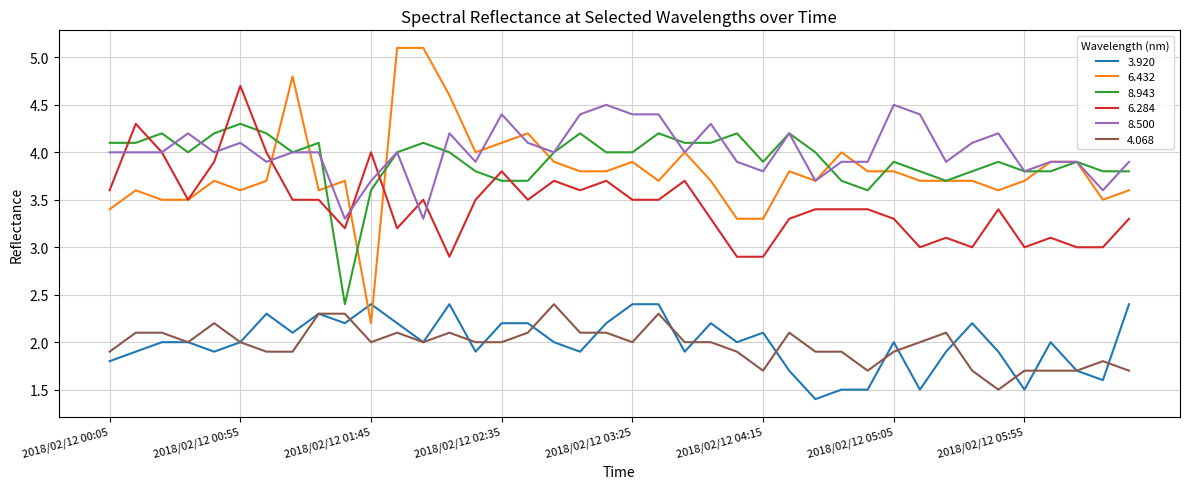

Which series has the largest total across all categories?

8.500